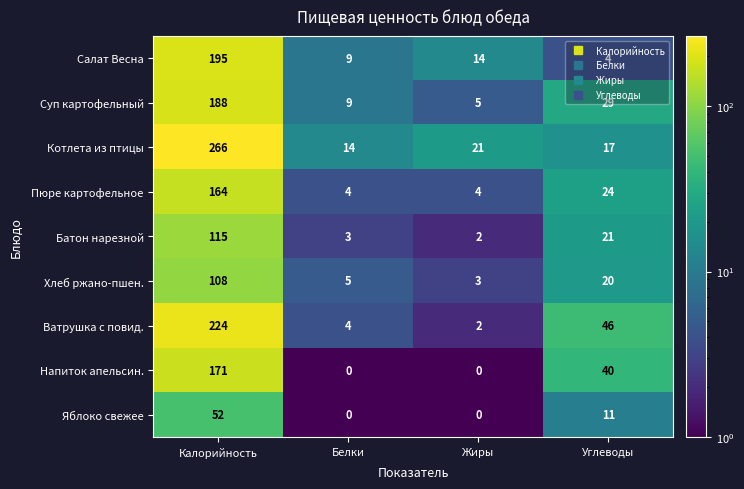

At which label does Яблоко свежее first exceed 11?

Калорийность